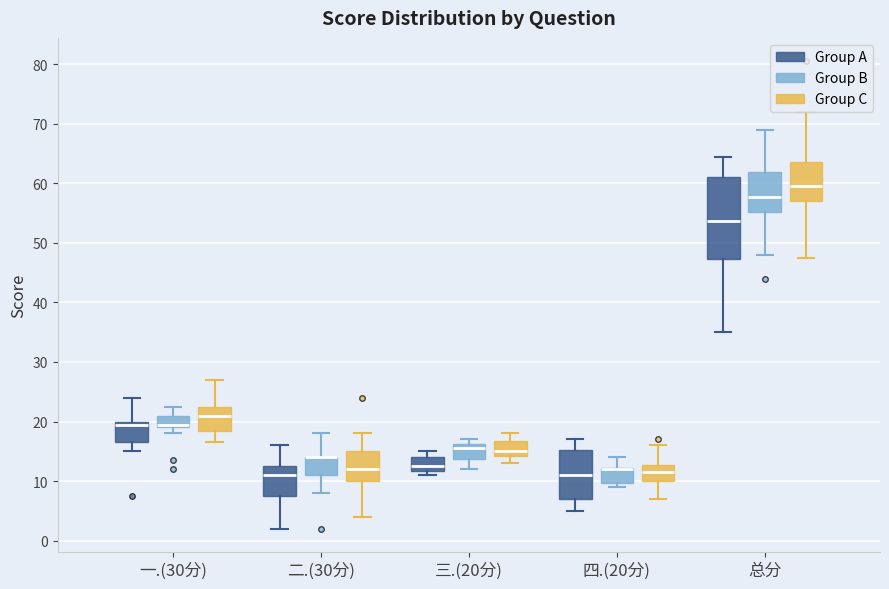

Which box is the tallest, from its lower edge to its upper edge?

总分 (Group A)